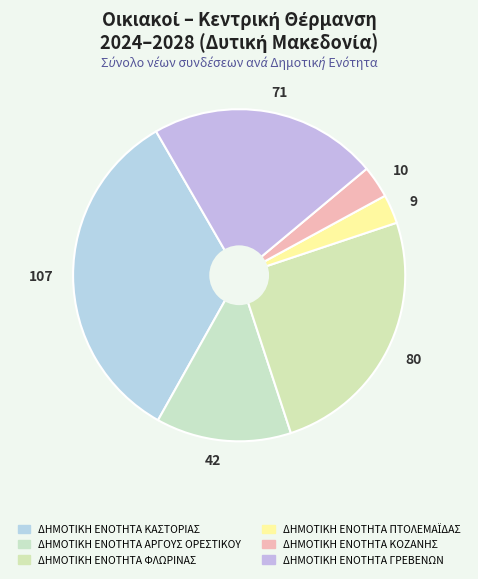

Between 42 and 10, which is larger?

42